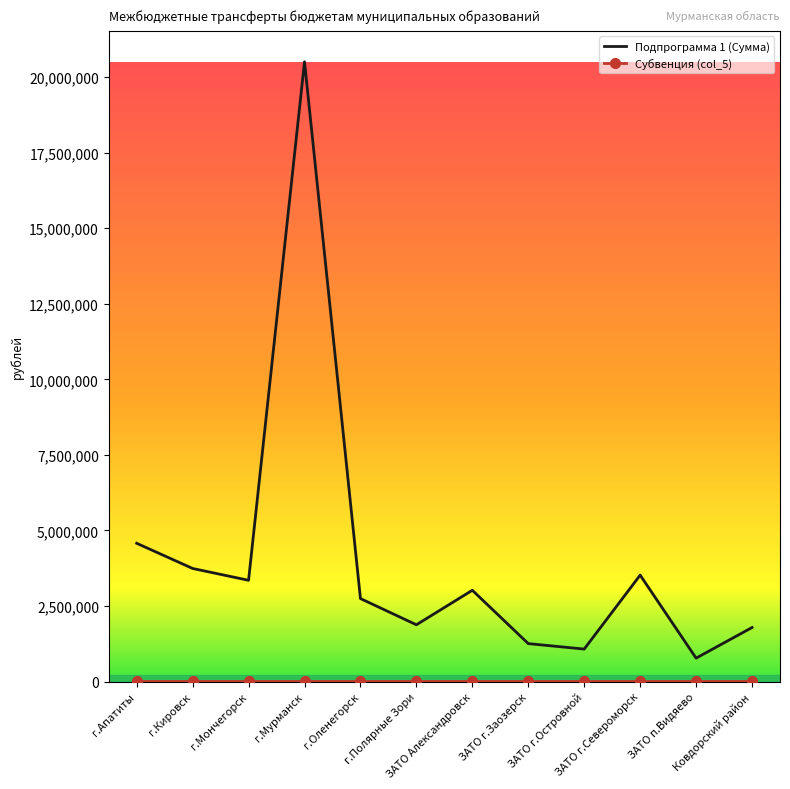

What is the greatest value displayed?

20501700